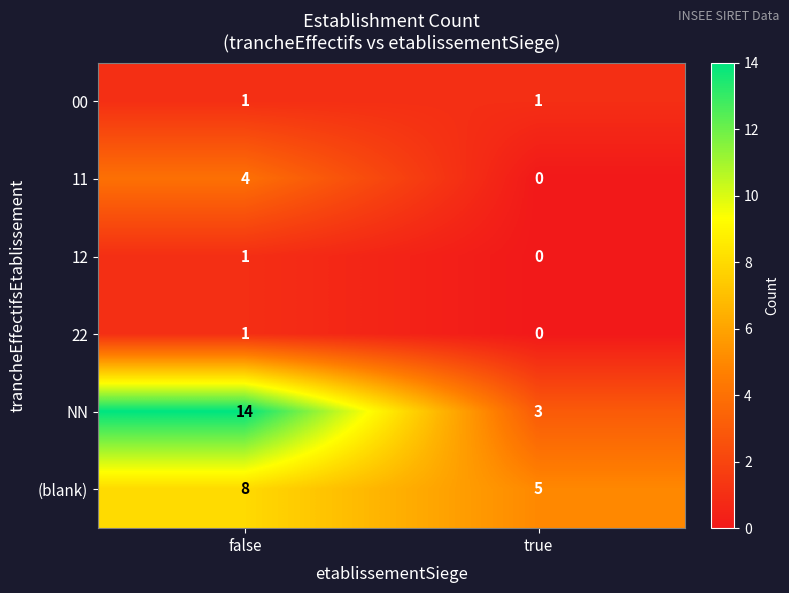

Count the number of categories in the chart.

2